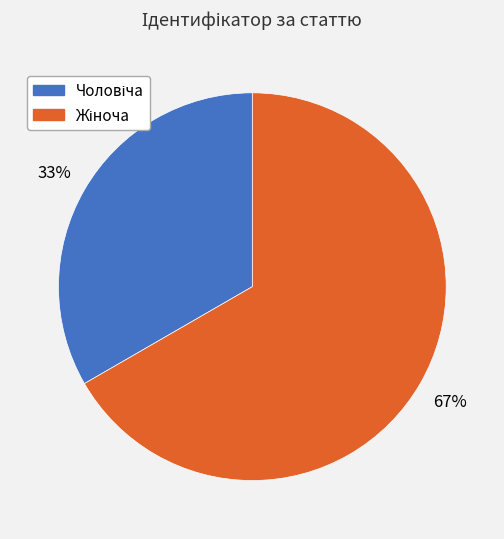

How many slices are in this pie chart?

2